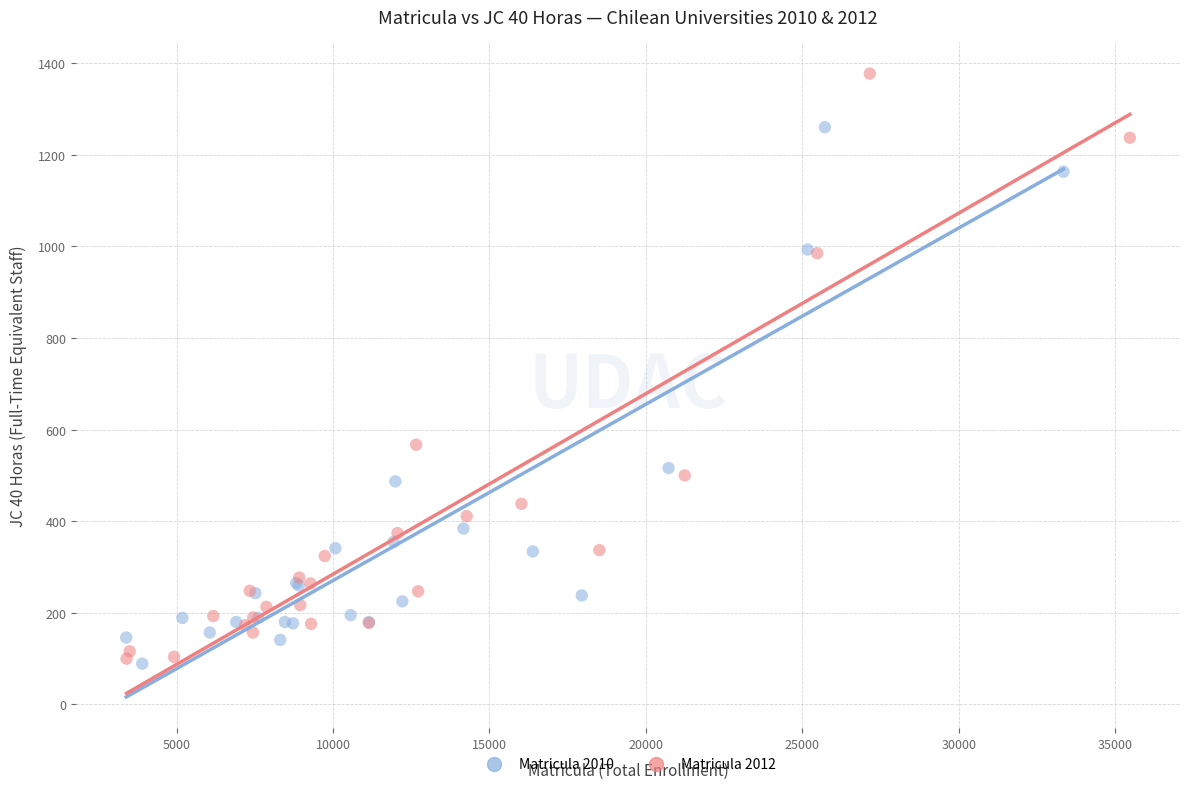

Which series has the widest spread of Y values?

Matricula 2012